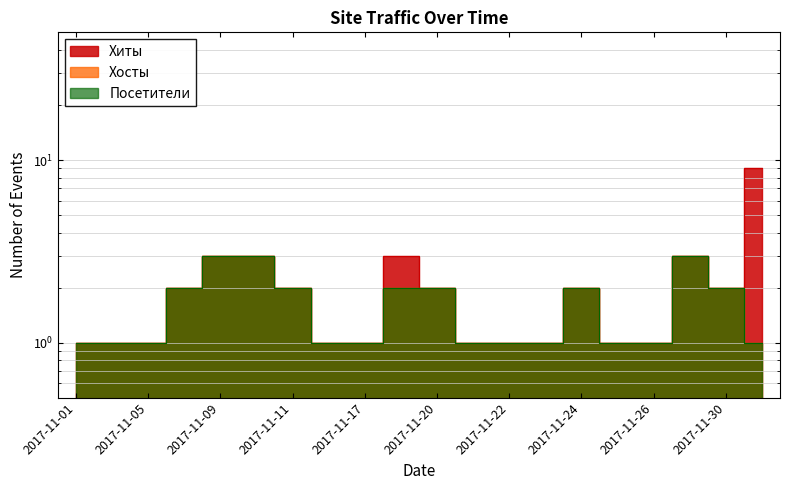

At 2017-11-24, list the series in order from smallest to largest.

Хиты, Хосты, Посетители